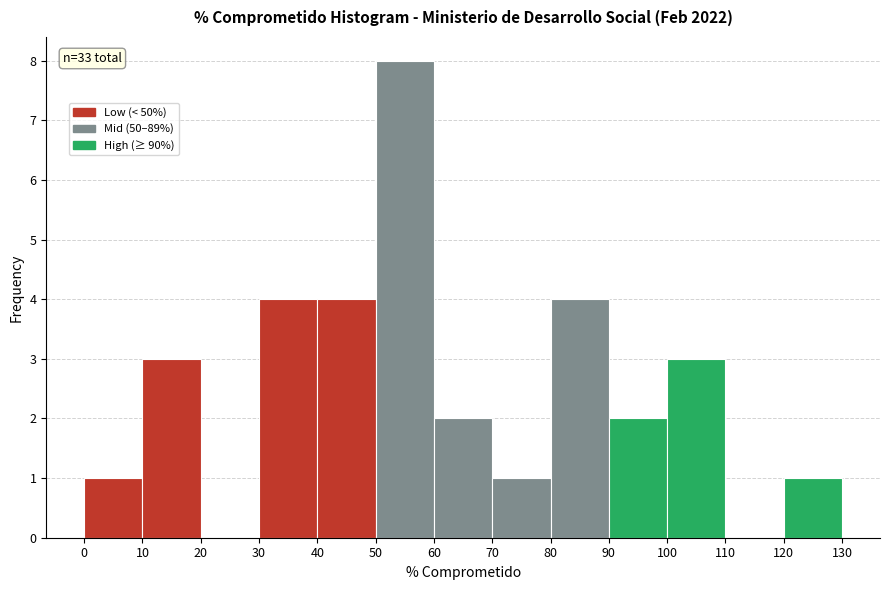

Over which range of the x-axis is the bar tallest?

50 to 60